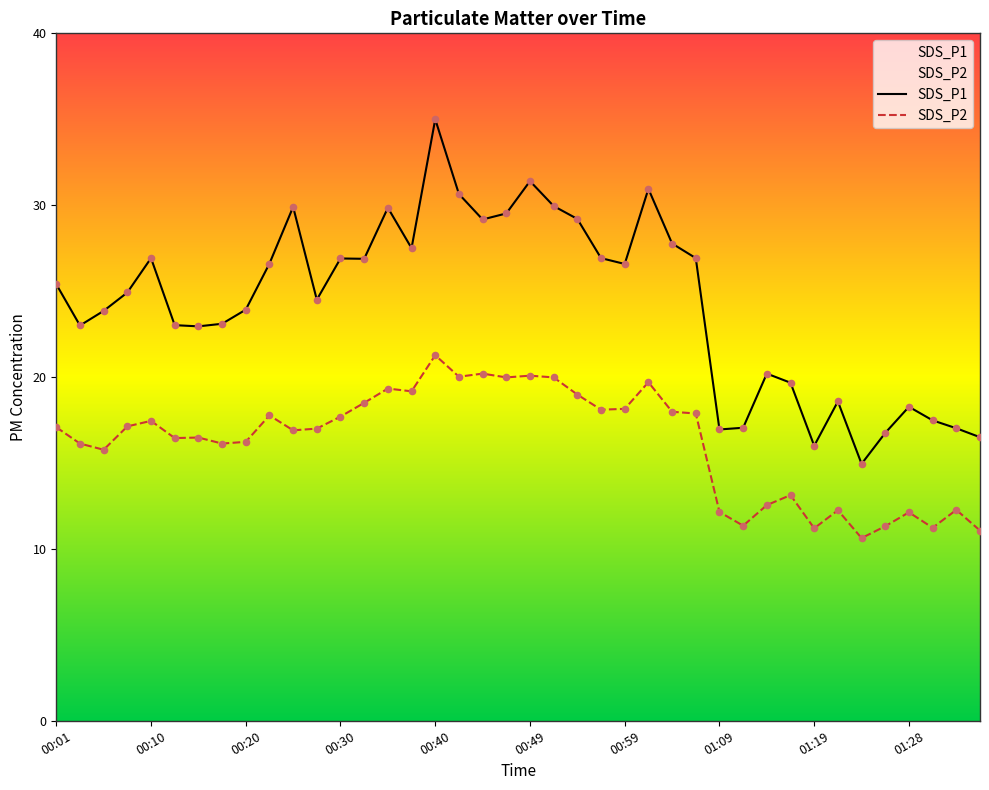

At how many categories does at least one series exceed 30?

4